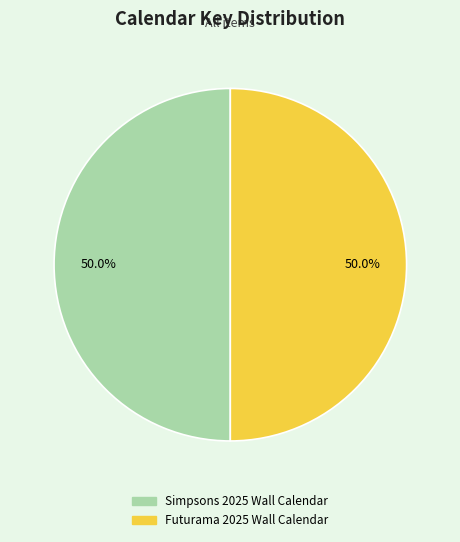

What is the ratio of the value at Futurama 2025 Wall Calendar to the value at Simpsons 2025 Wall Calendar?

1.0